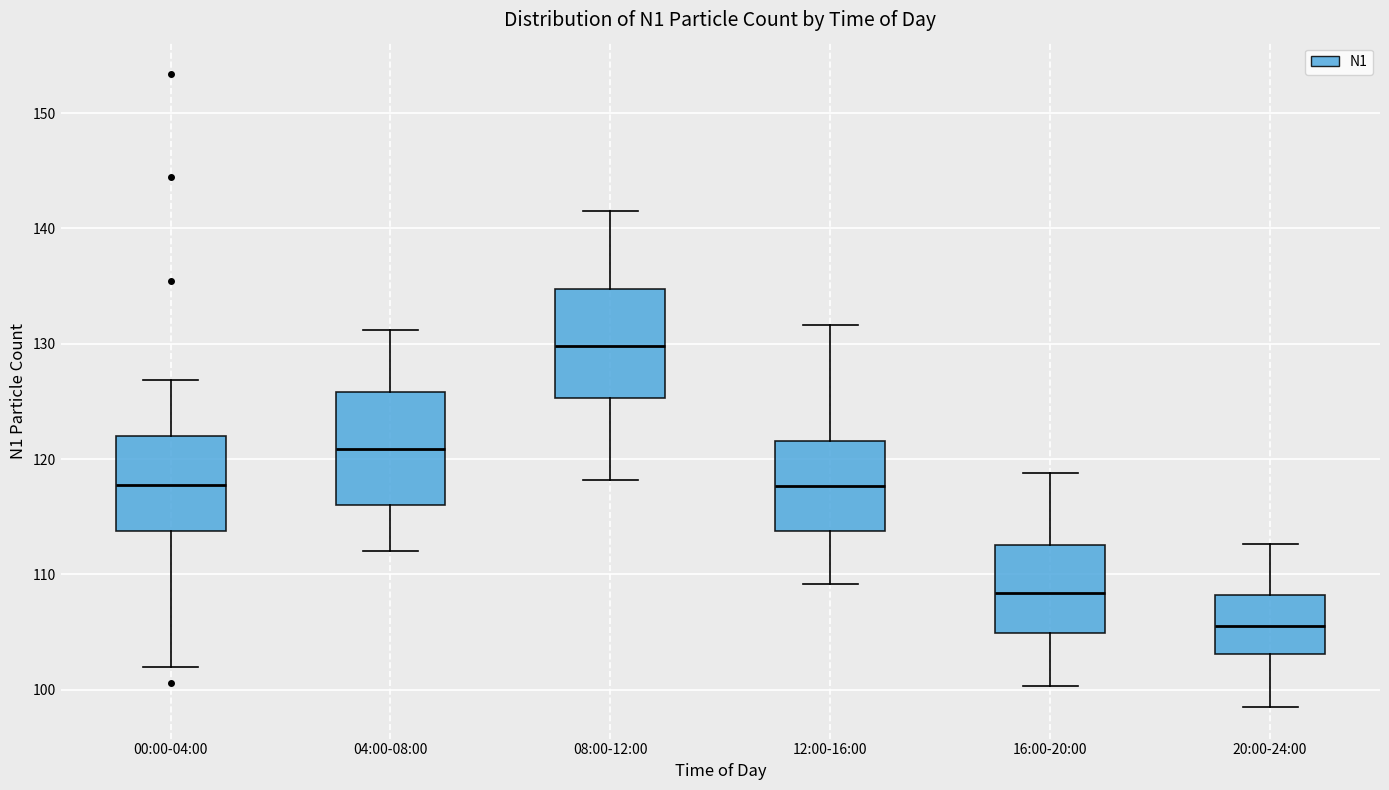

Where is the upper edge of the box for 08:00-12:00 on the y-axis? The values are not printed on the chart, so give them approximately, as read against the axis.

135